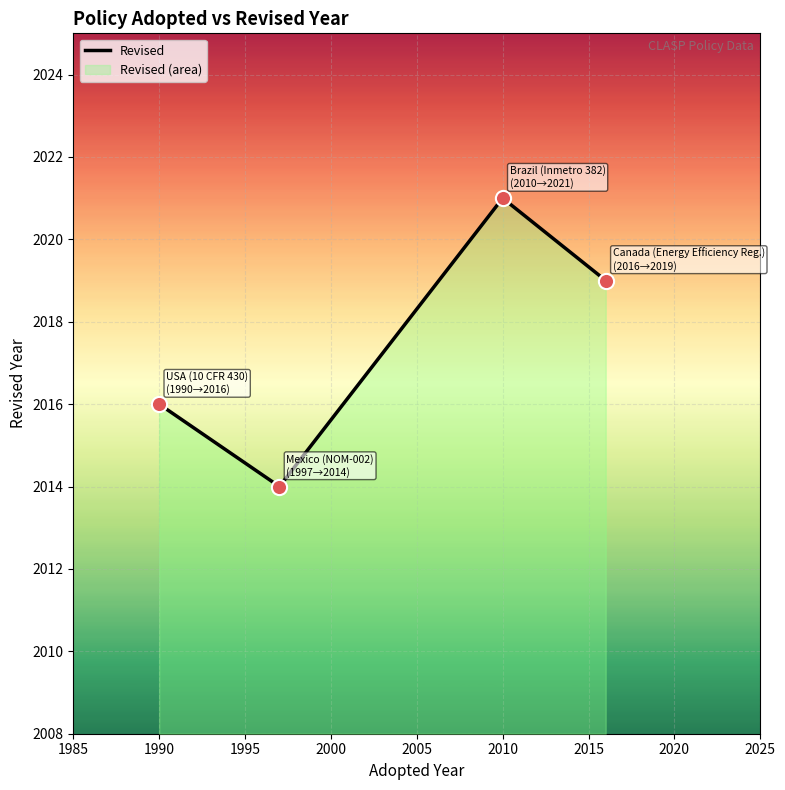

What is the change in value from 1995 to 2000?

-2